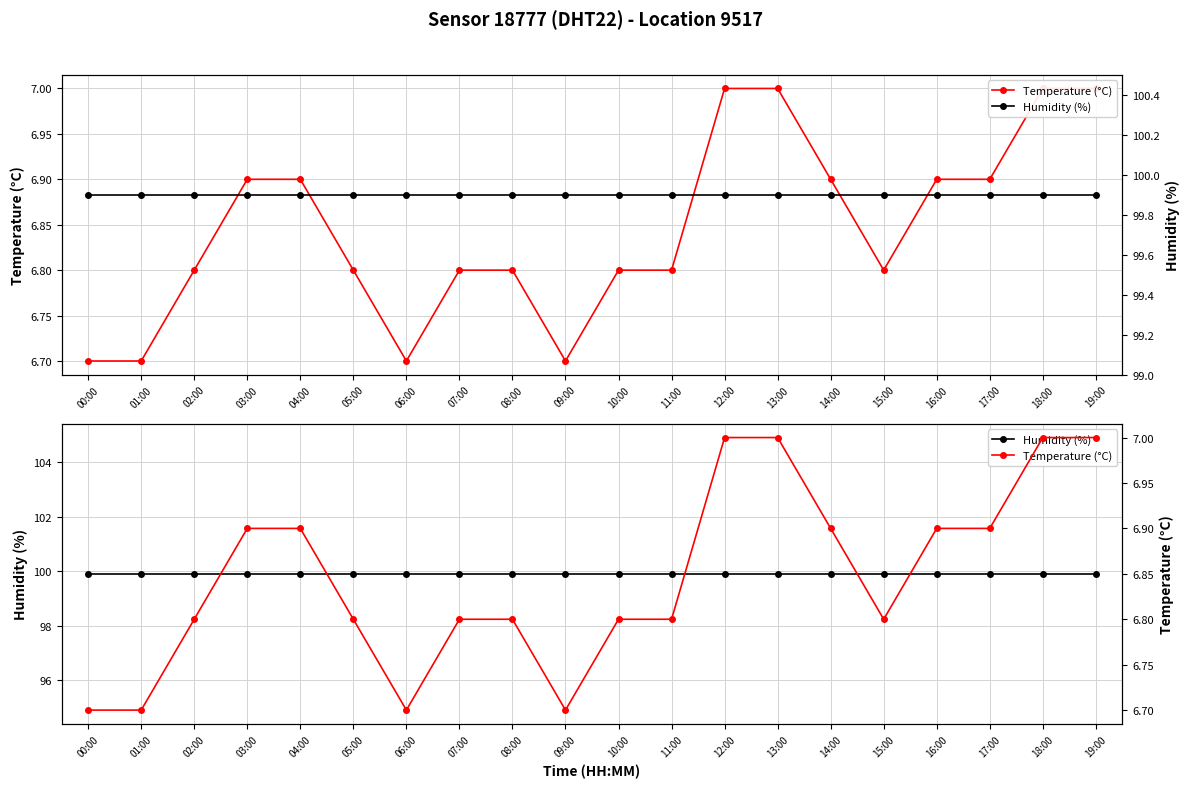

What position from the right is 07:00?

13